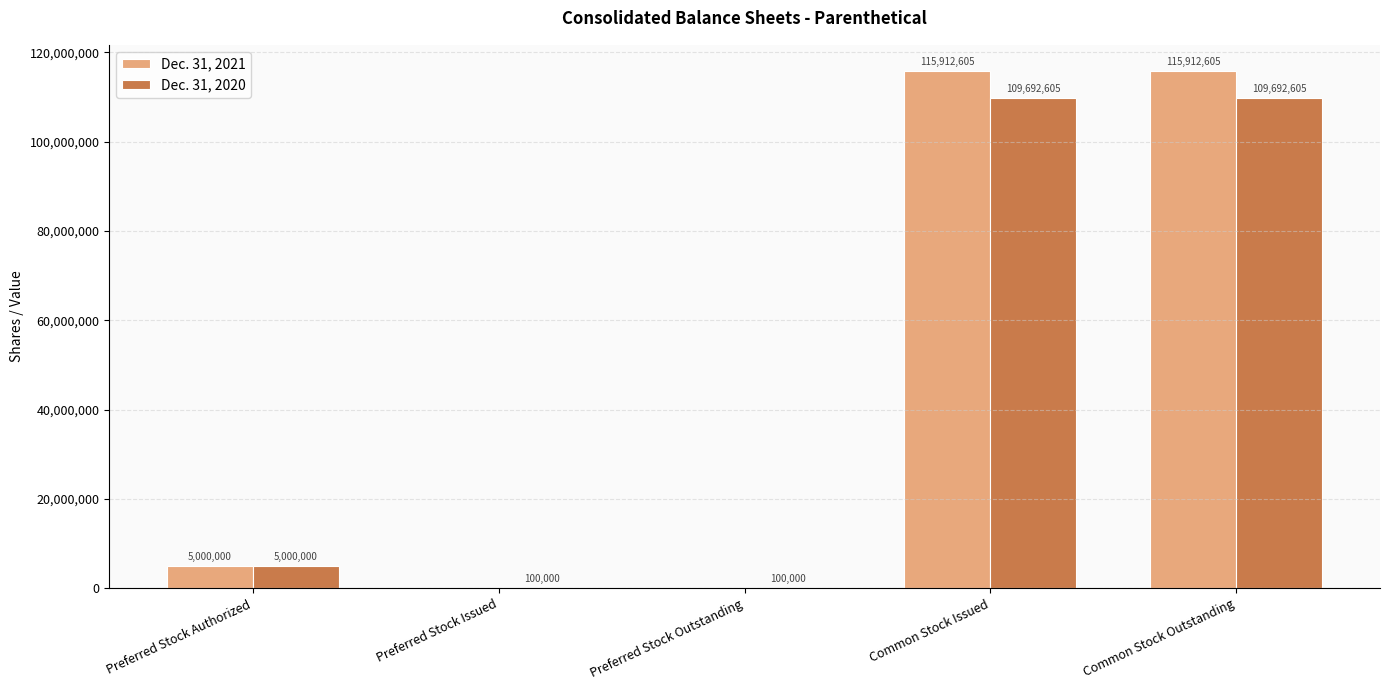

Is the value of Dec. 31, 2020 at Preferred Stock Authorized greater than the value of Dec. 31, 2021 at Common Stock Issued?

No